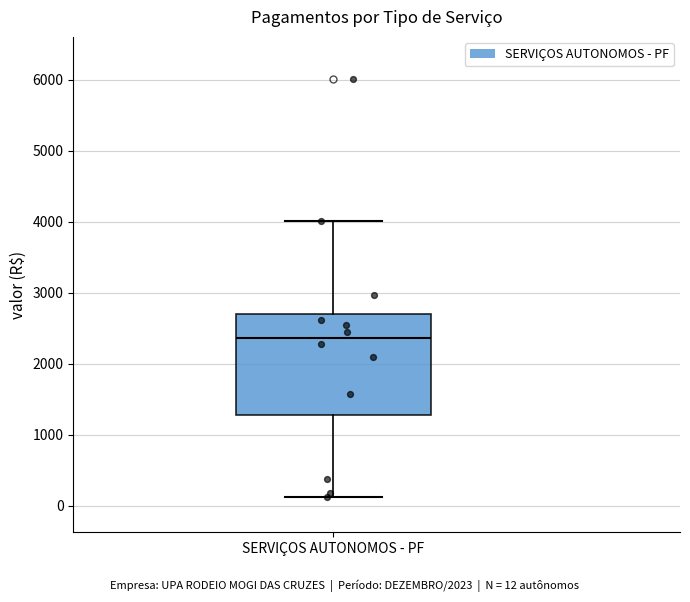

Transcribe this box plot: give where the median line is, the range the box spans, and where the two whiskers end, as read against the y-axis. The values are not printed on the chart, so give them approximately, as read against the axis.

median 2400, box 1300 to 2700, whiskers 100 to 4000